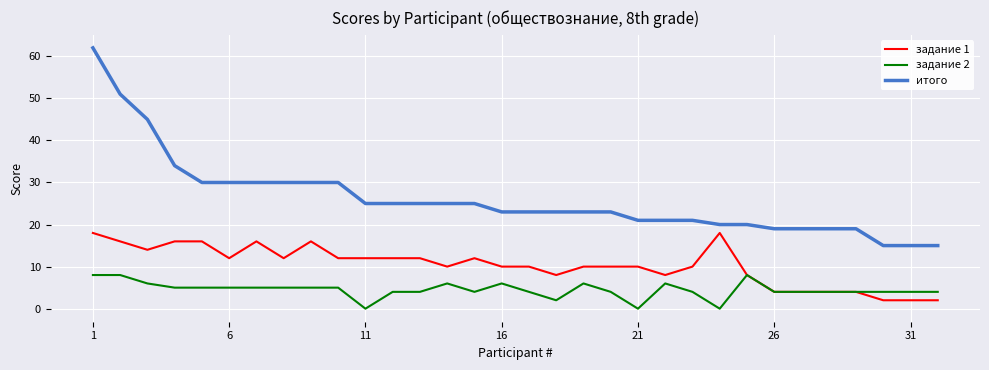

How many categories are shown in the chart?

32